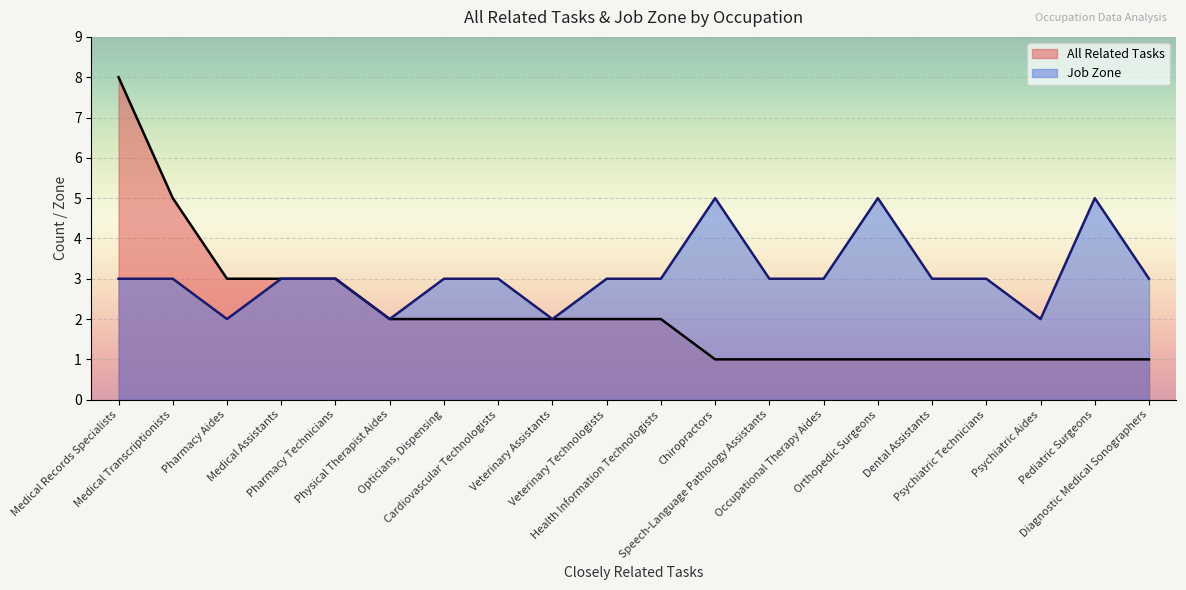

Reading left to right, extract all data points from this chart.

All Related Tasks: 8	5	3	3	3	2	2	2	2	2	2	1	1	1	1	1	1	1	1	1
Job Zone: 3	3	2	3	3	2	3	3	2	3	3	5	3	3	5	3	3	2	5	3